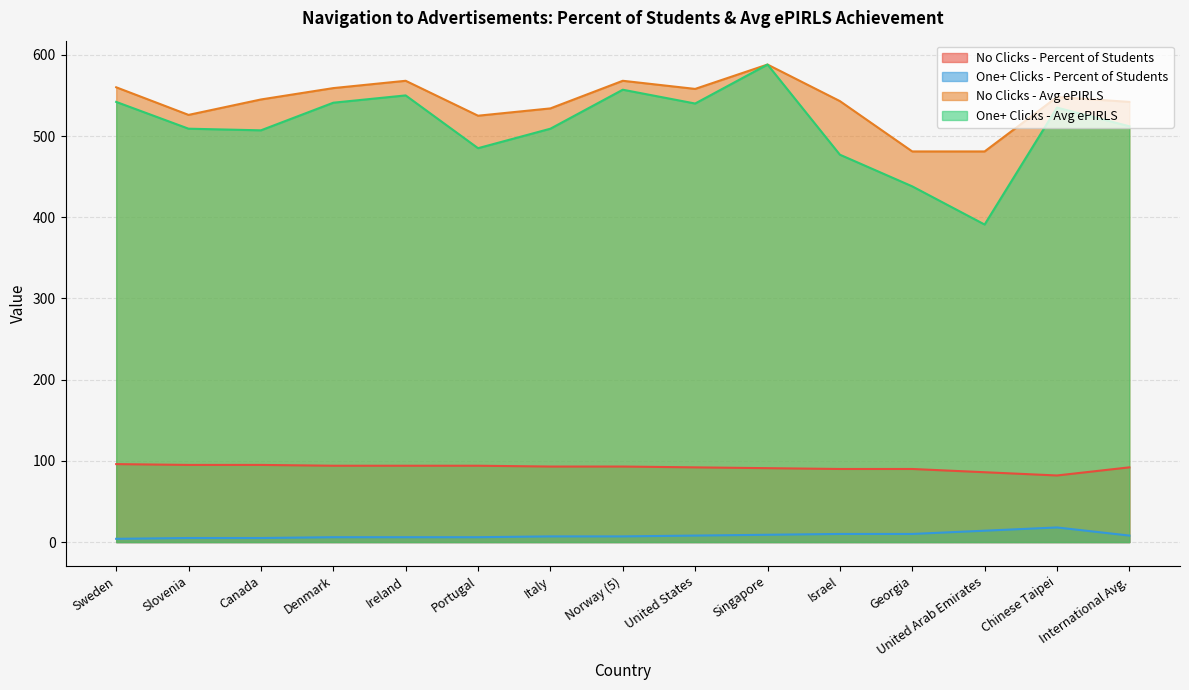

Does the chart display data point markers on the line(s)?

No